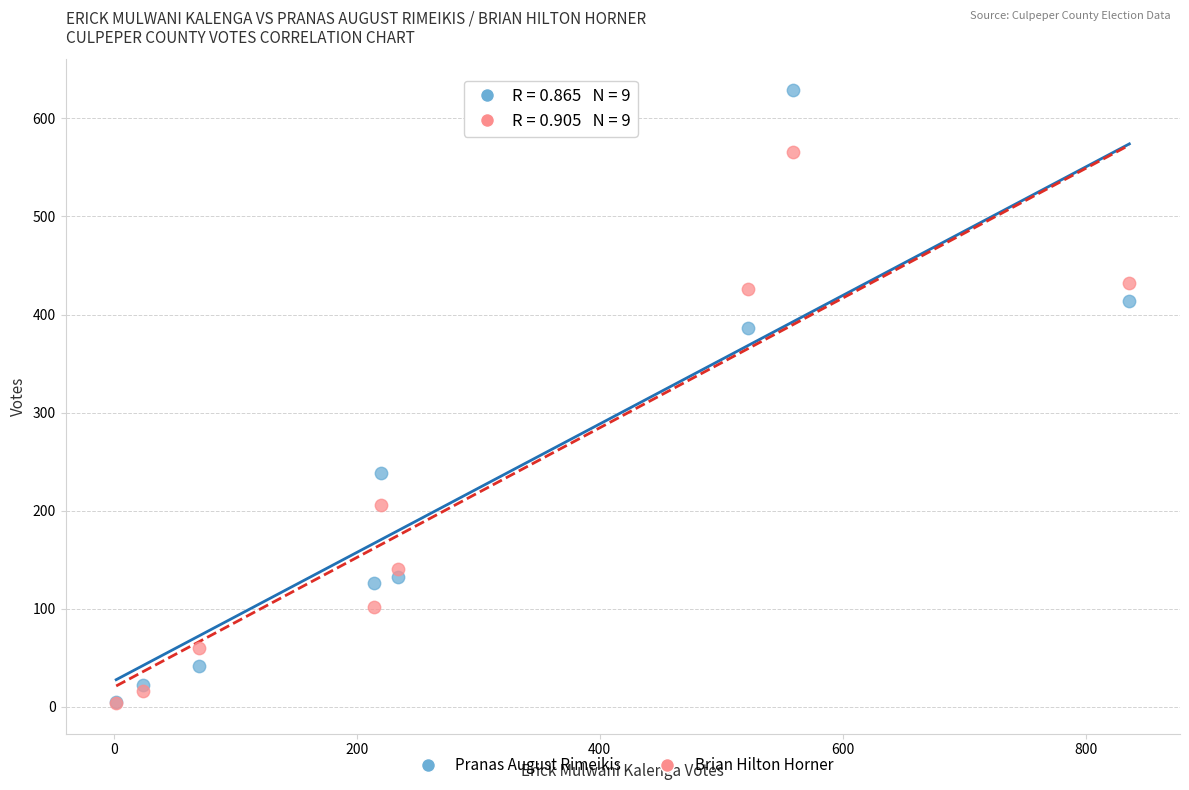

What are all the series names shown in the legend?

Pranas August Rimeikis, Brian Hilton Horner